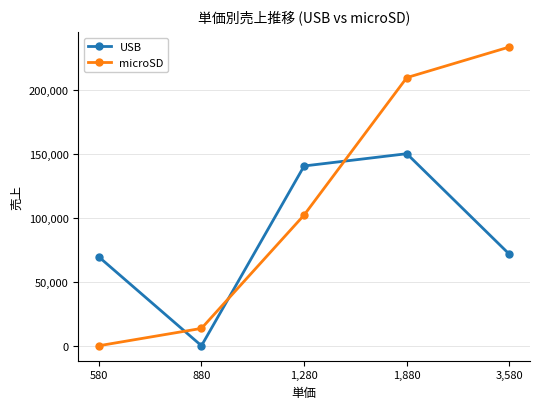

The microSD series shows -126701 at 580. True or false?

False